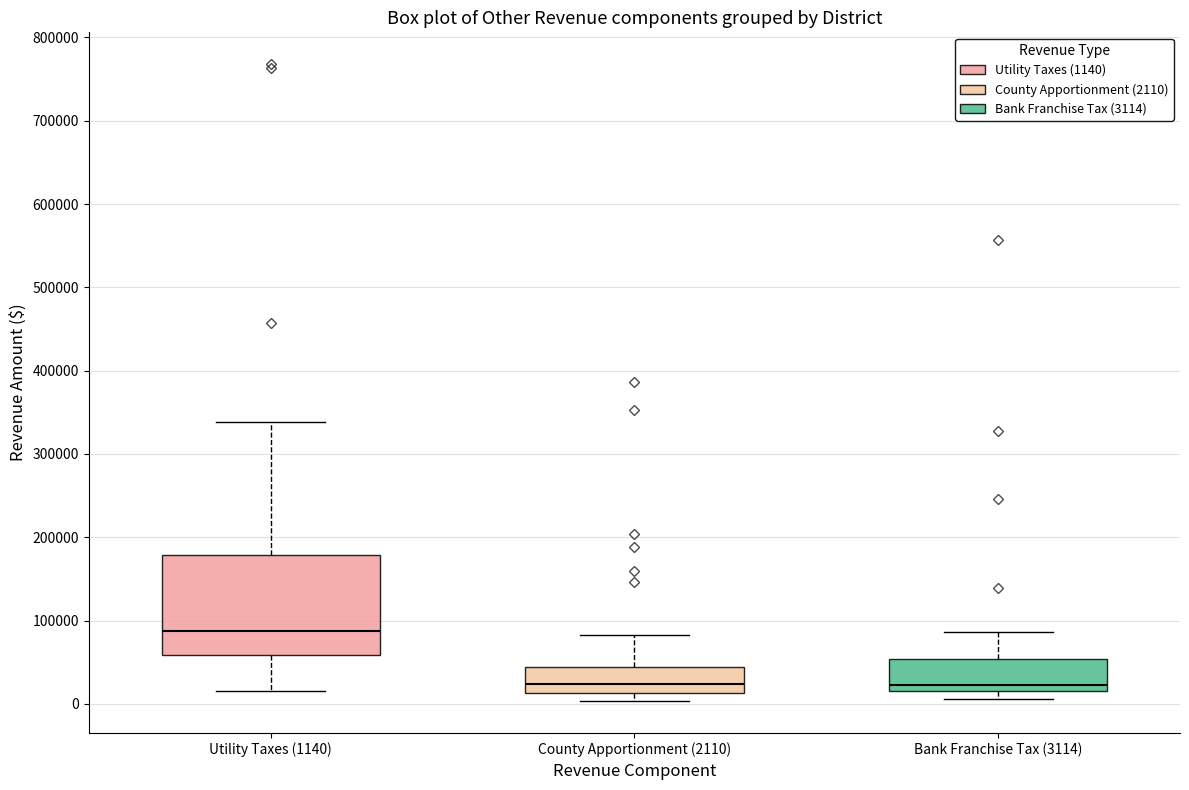

Comparing the boxes themselves (not the whiskers), which one is the tallest?

Utility Taxes (1140)